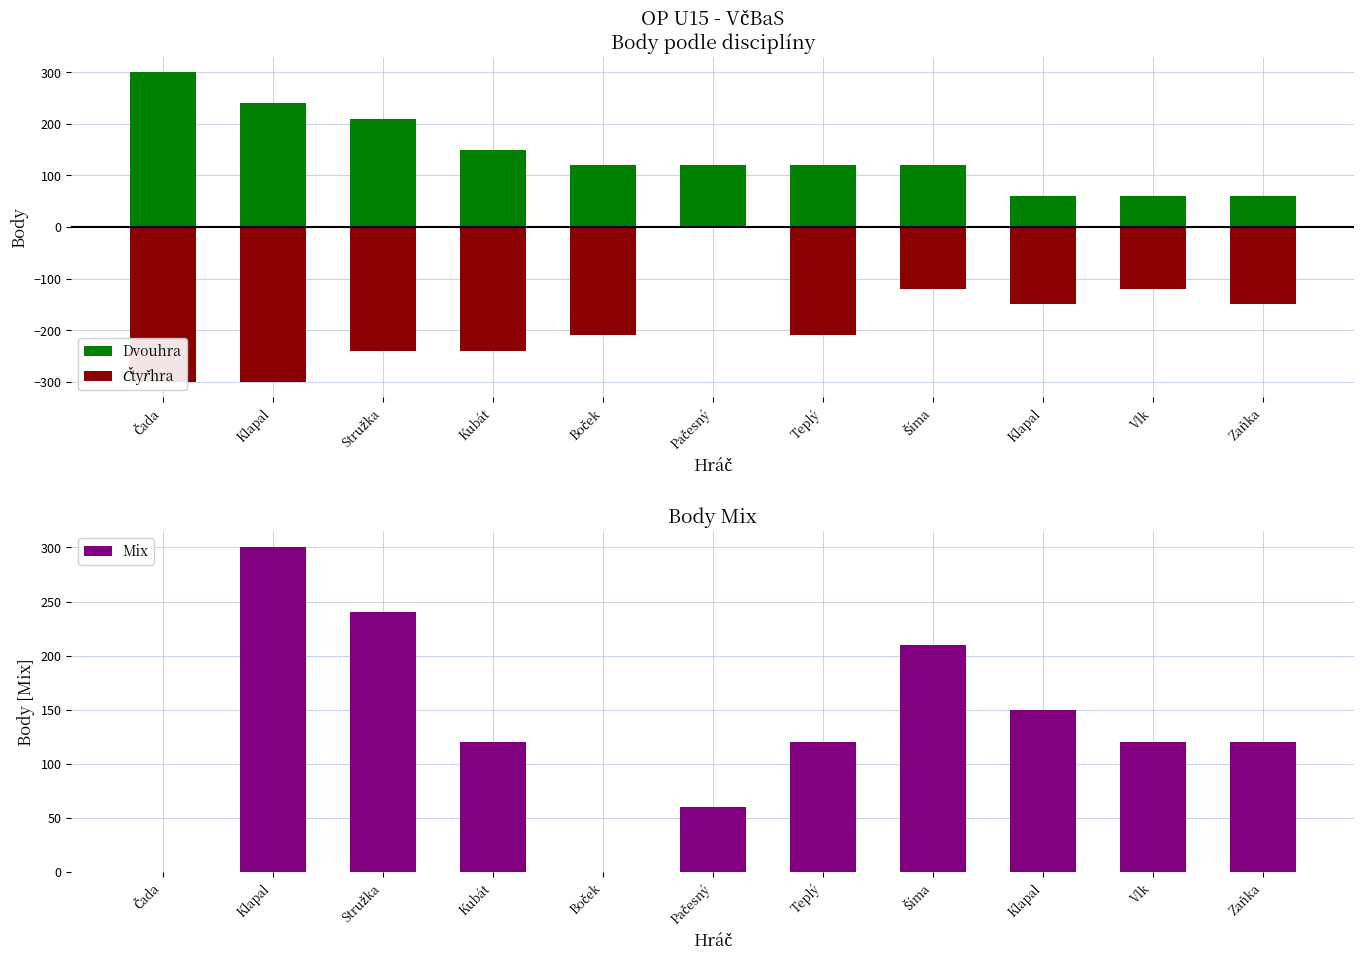

Which category has the lowest value across all series?

Čada